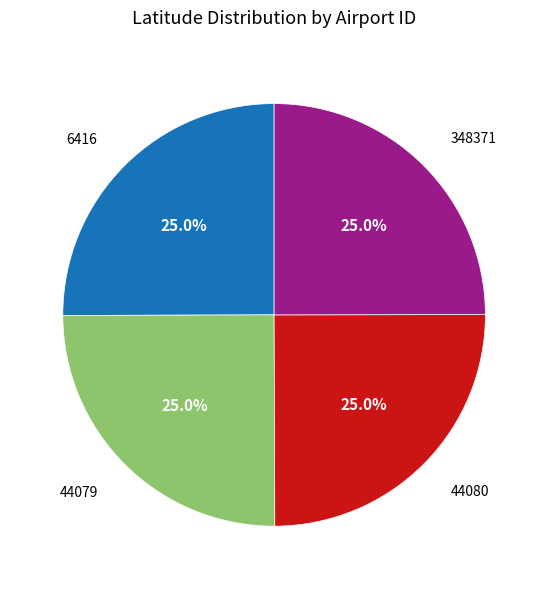

The 44080 slice represents 25% of the pie. True or false?

True